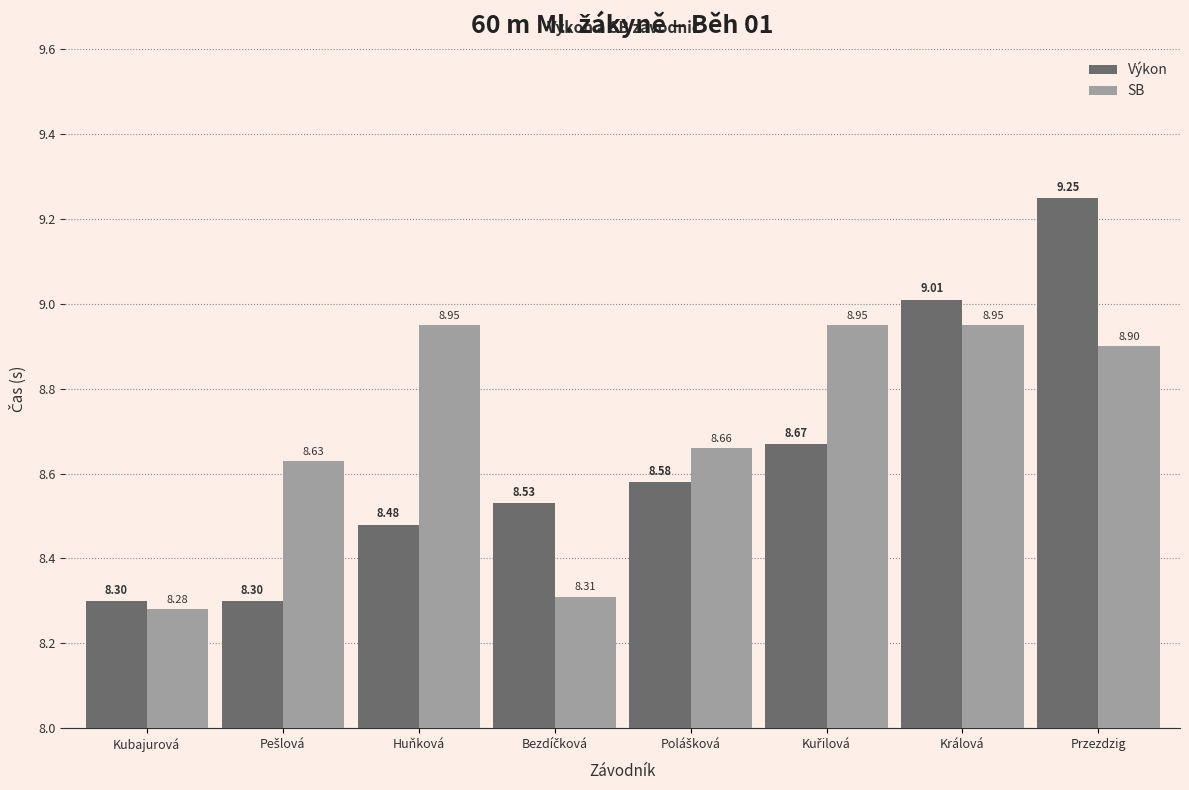

At how many categories does at least one series exceed 8?

8